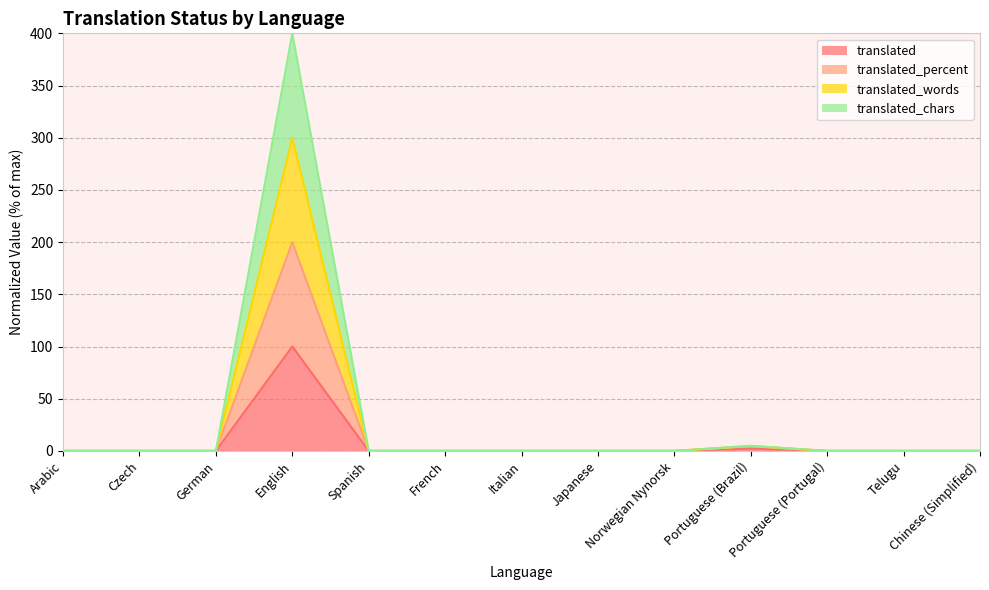

Does the chart have visible grid lines?

Yes